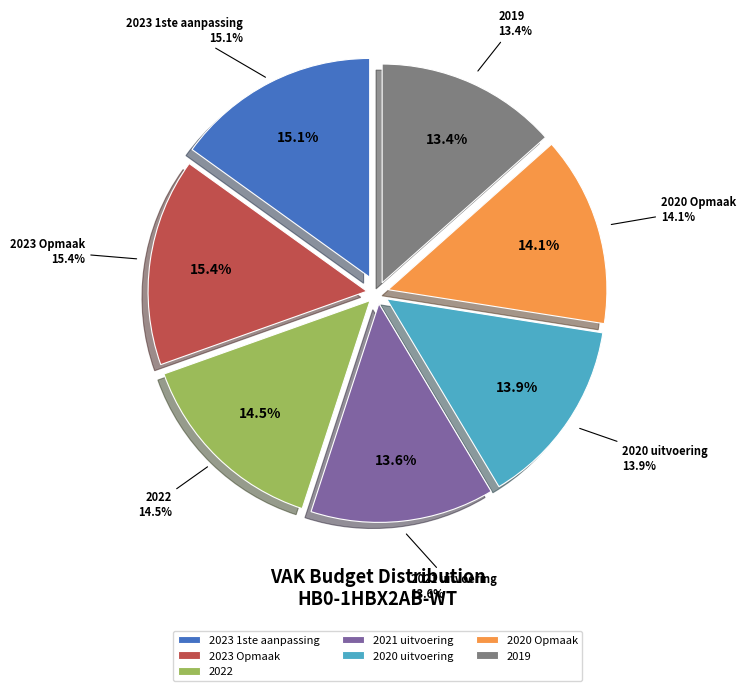

What percentage is NOT represented by 2021 uitvoering?

86.4%